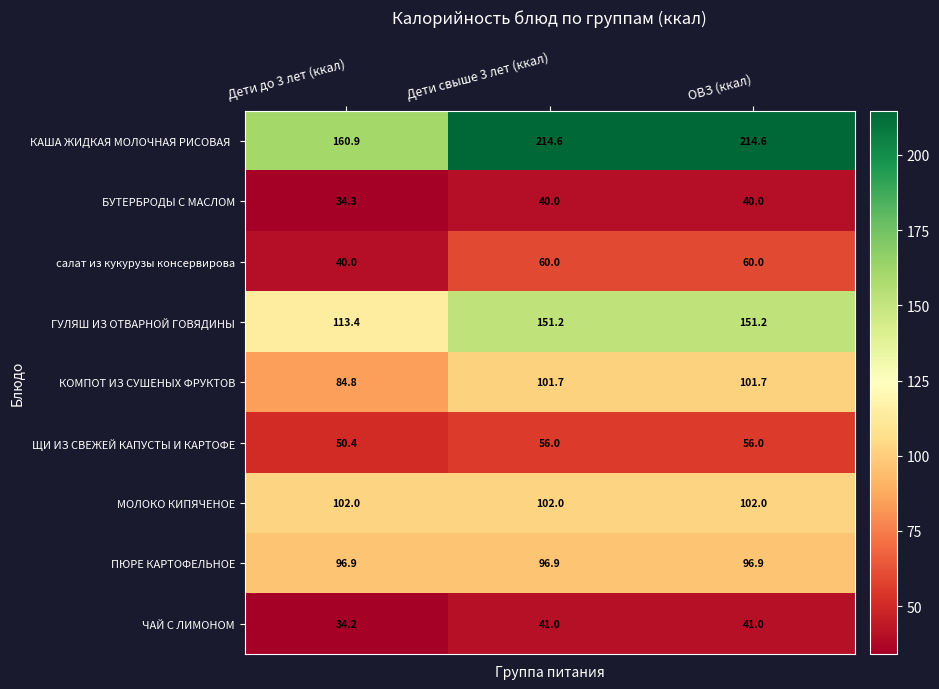

Where is ЧАЙ С ЛИМОНОМ nearest to the value 37?

Дети до 3 лет (ккал)